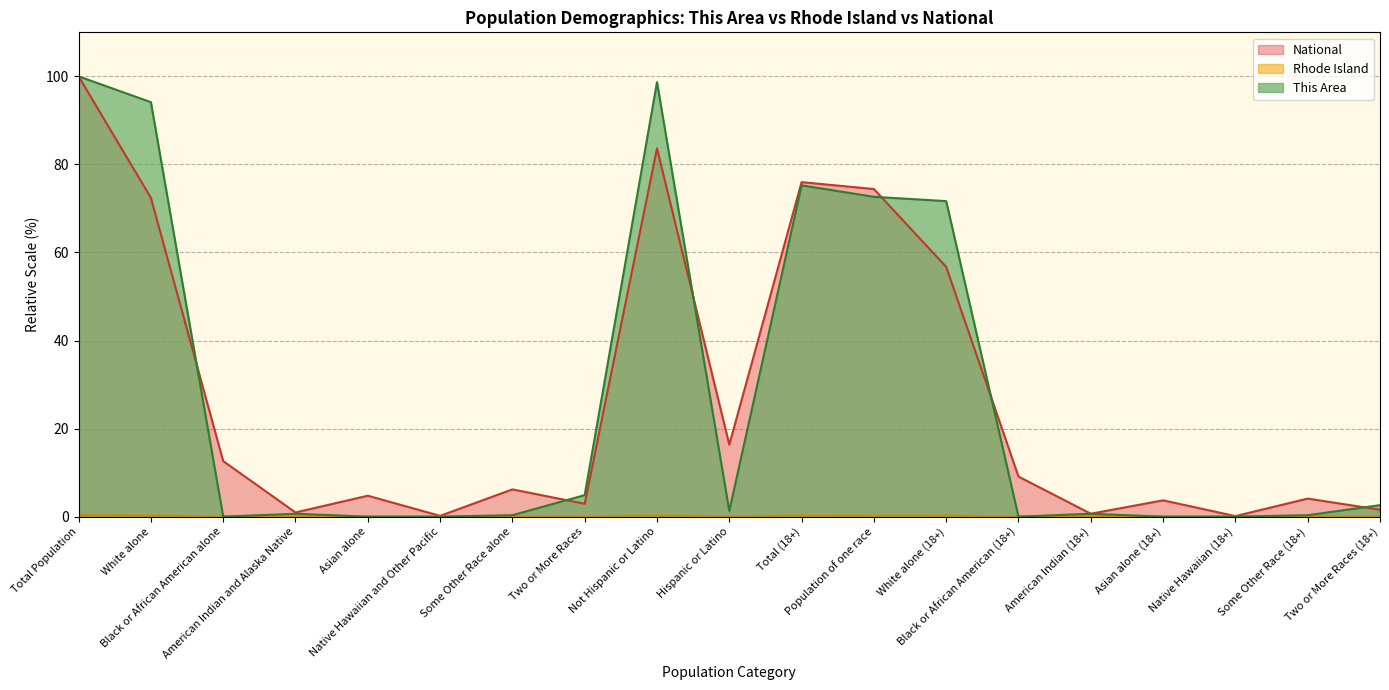

At which label does National reach its peak?

Total Population